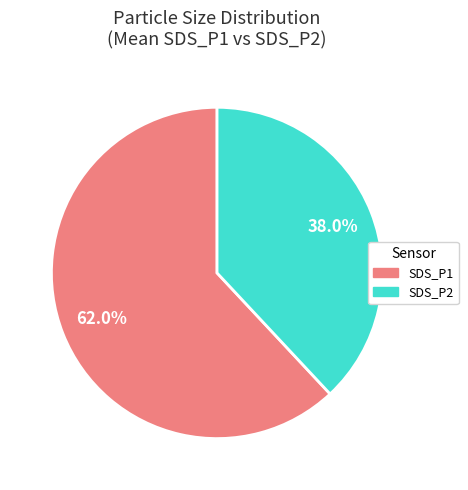

Which has a higher value, SDS_P2 or SDS_P1?

SDS_P1